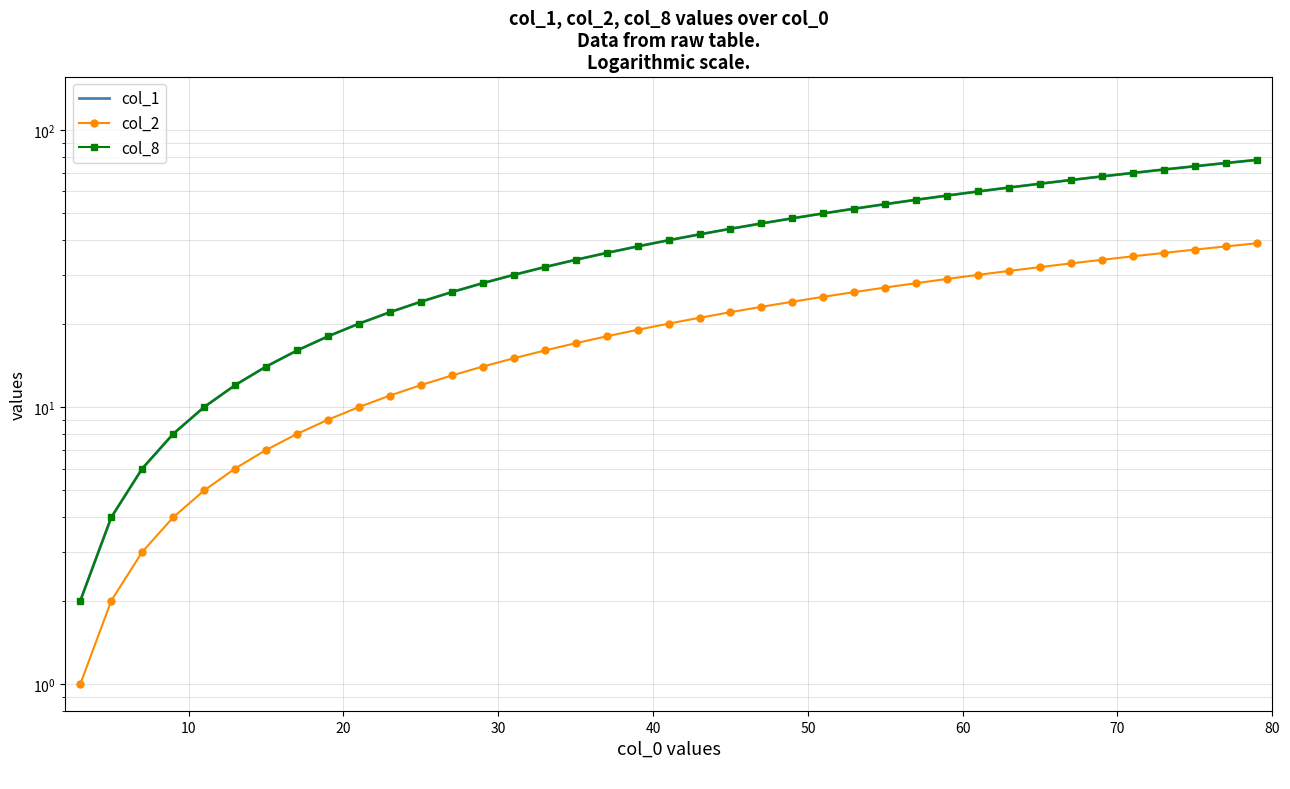

What is the lowest value of the col_2 series?

1